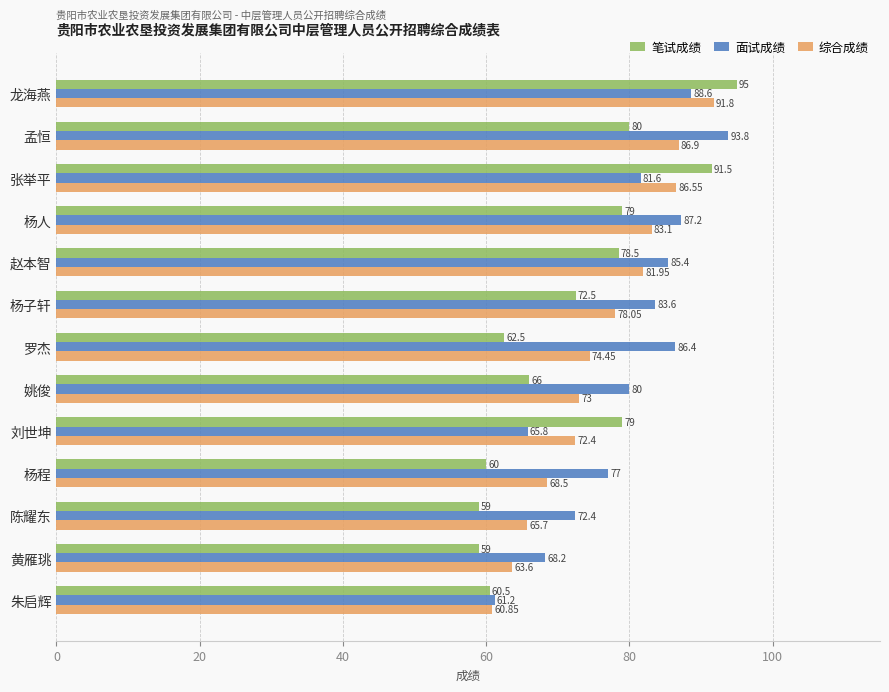

Between 龙海燕 and 朱启辉, which series saw the biggest shift?

笔试成绩